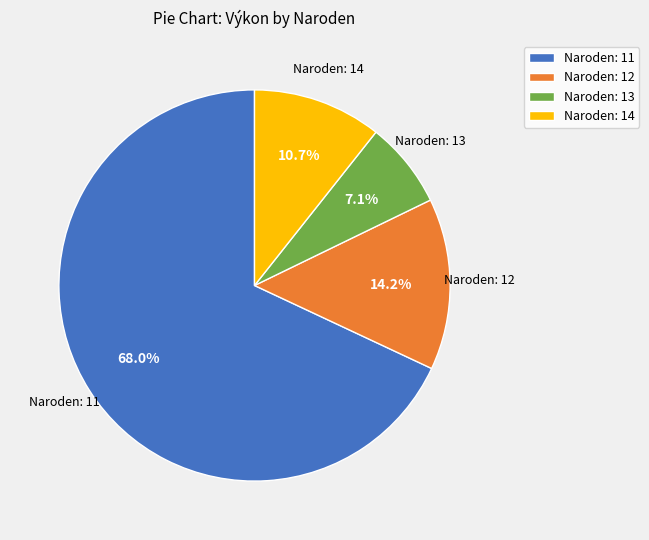

Which category accounts for the majority?

Naroden: 11